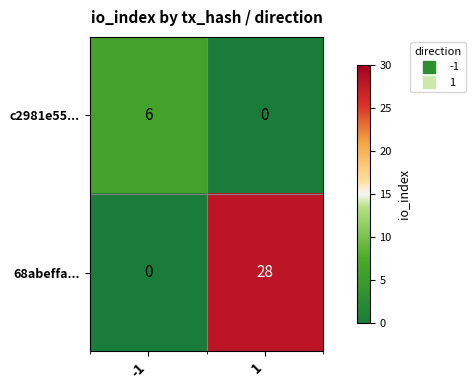

What is the sum of all 68abeffa... values?

28